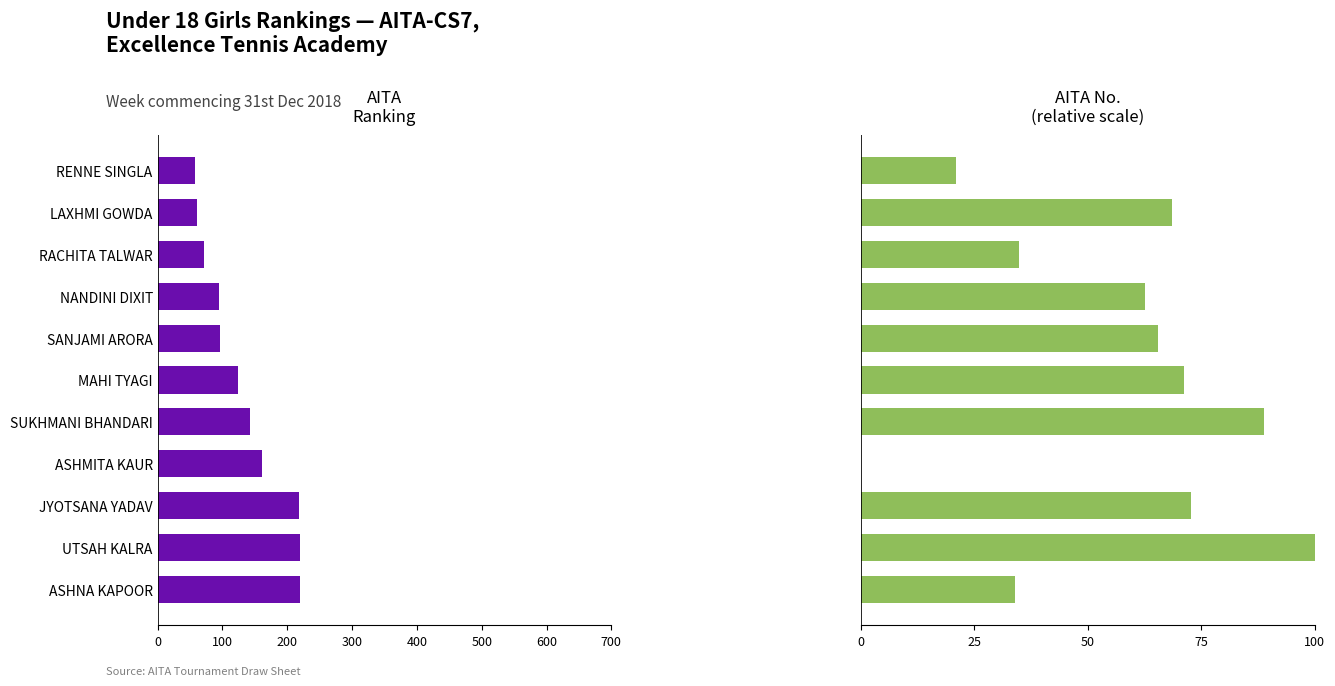

Count the number of data series in this chart.

2